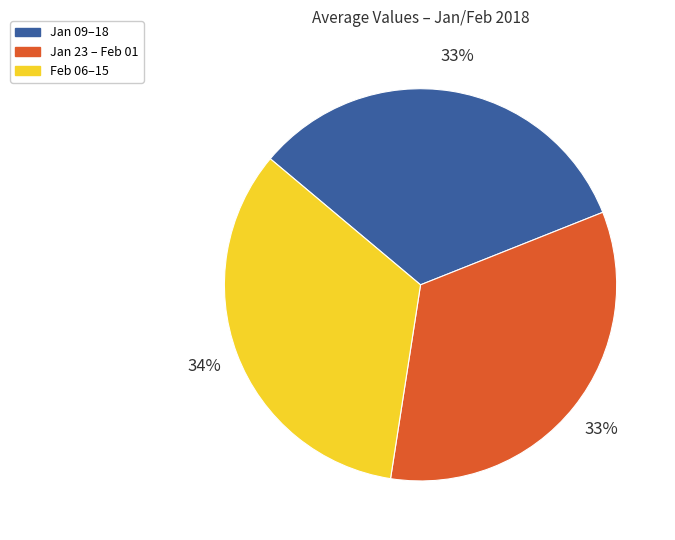

Count the number of slices in the pie.

3